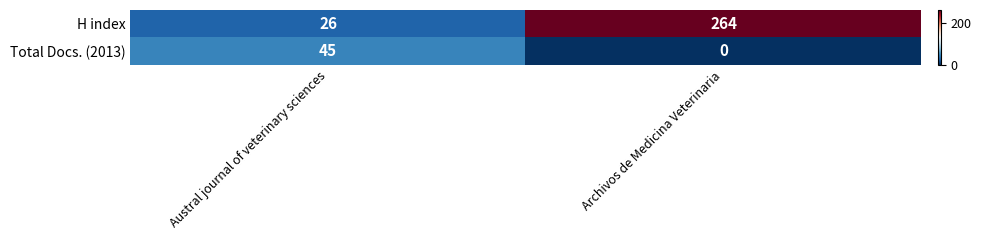

What is the sum of the H index values at Austral journal of veterinary sciences and Archivos de Medicina Veterinaria?

290